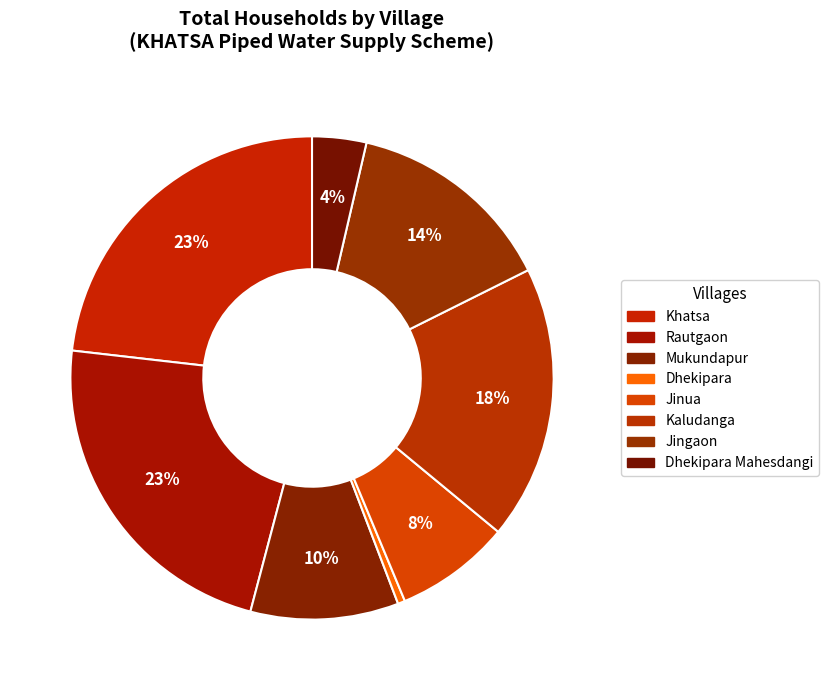

How many segments does this pie chart have?

8